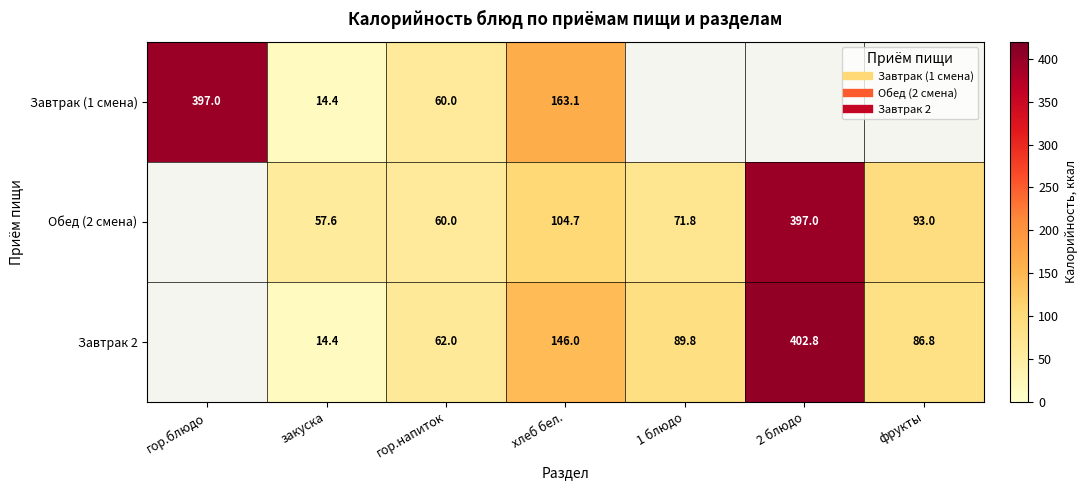

True or false: Завтрак 2 has a value of 62.0 at гор.напиток.

True